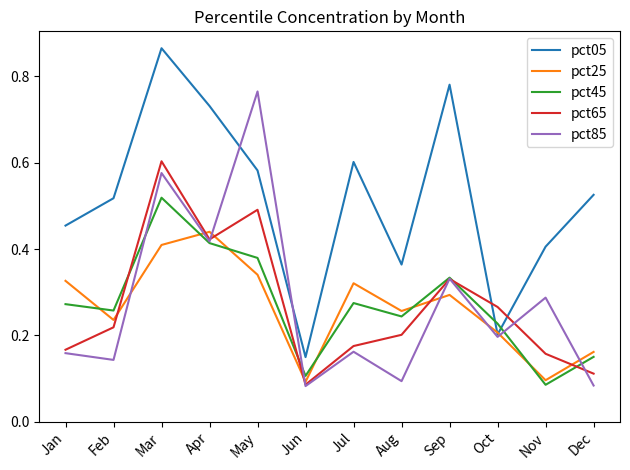

Which series changed the most between Jul and Sep?

pct05